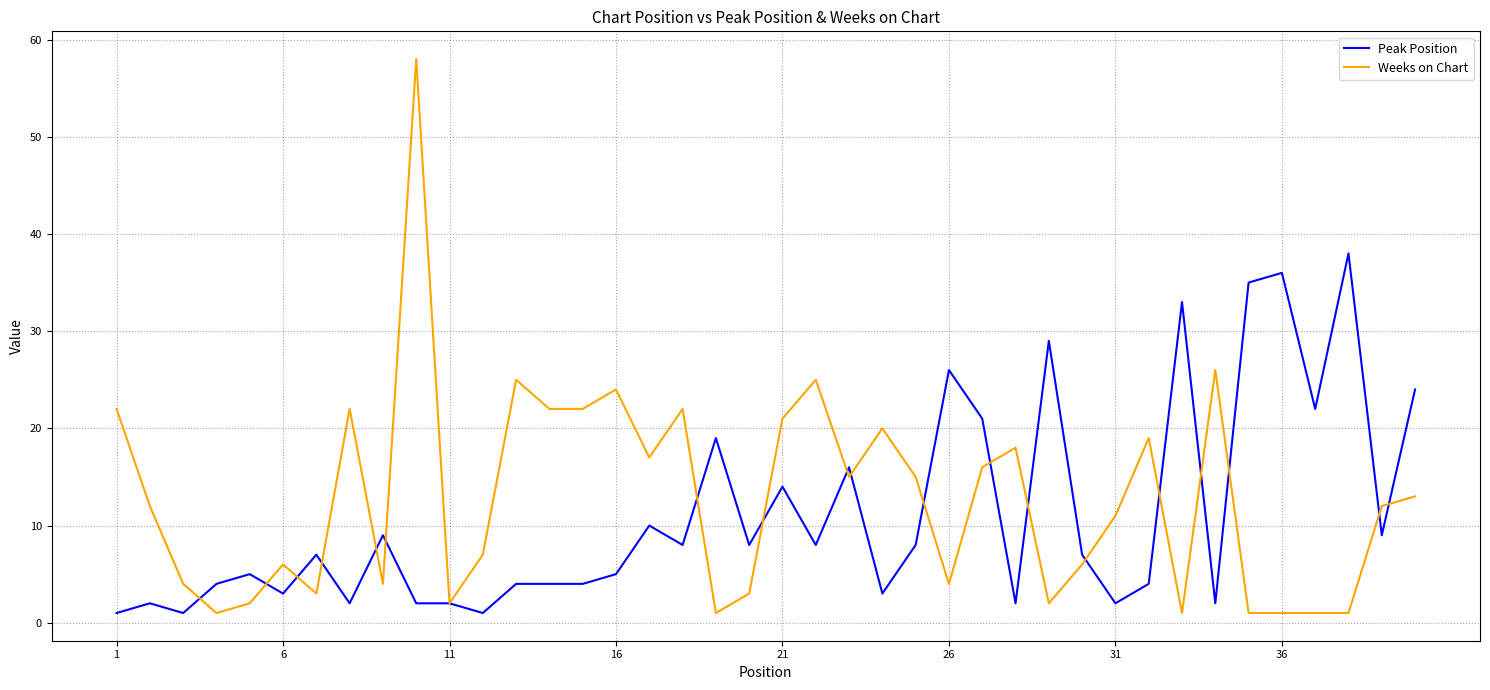

Rank the series by their maximum value, from highest to lowest.

Weeks on Chart, Peak Position